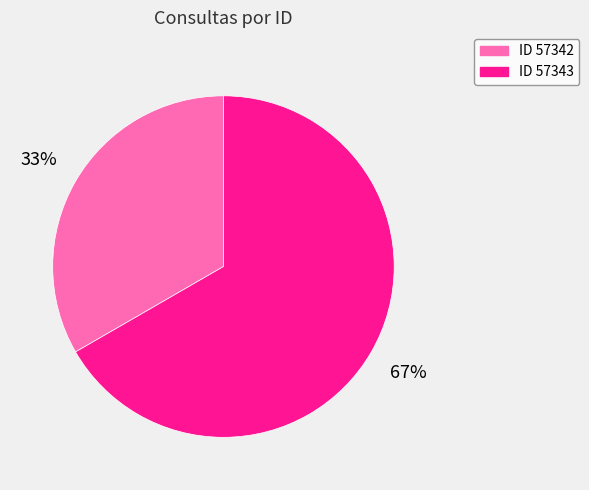

To the nearest percent, what is the average slice percentage?

50%